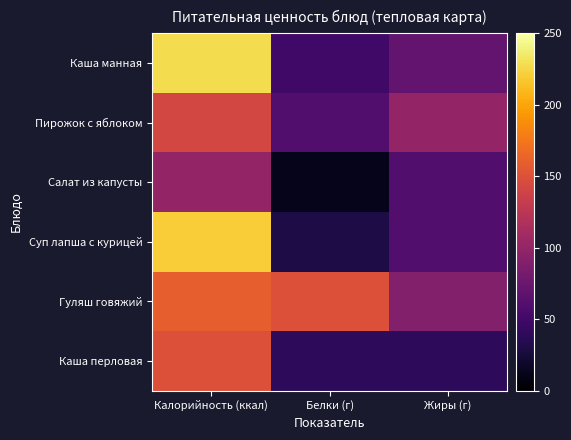

How many series are shown in this chart?

6